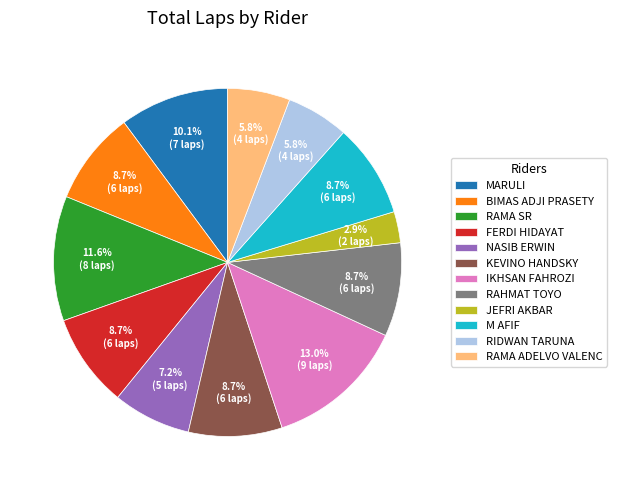

Is the sum of M AFIF and RAMA SR greater than half?

No